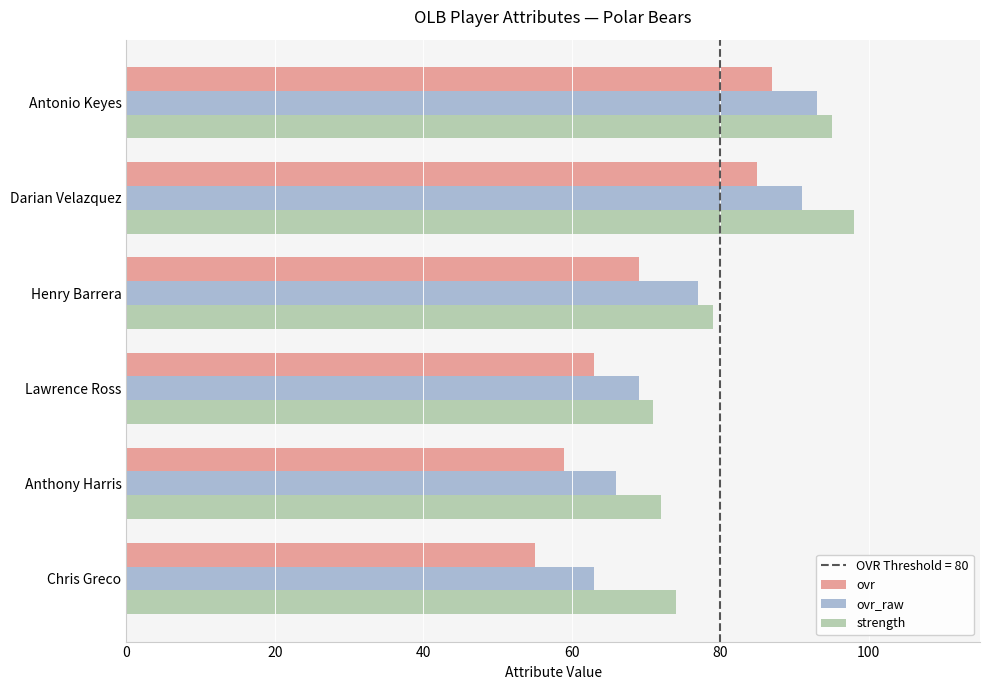

What is the highest value of the ovr series?

87